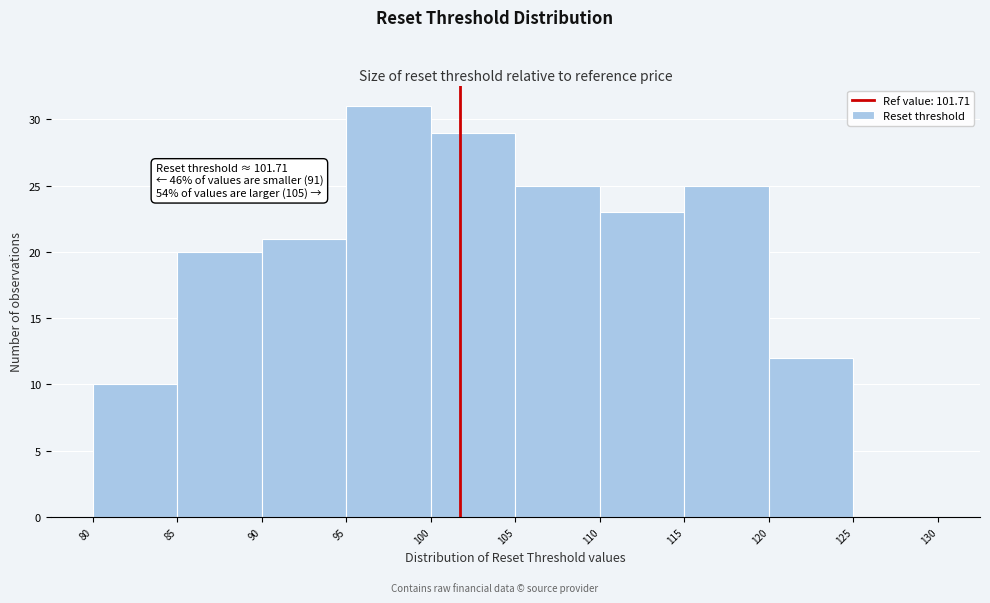

Which range on the x-axis has the tallest bar?

95 to 100